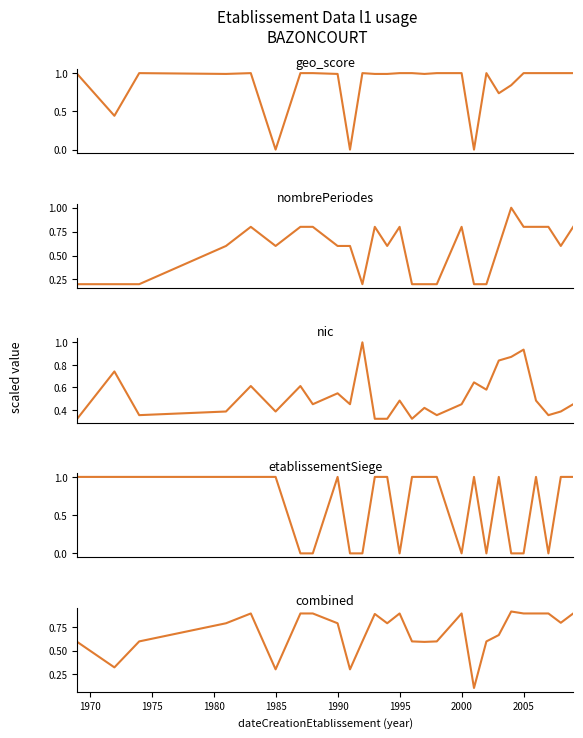

What is the difference between the maximum and second lowest values in the geo_score series?

1.0